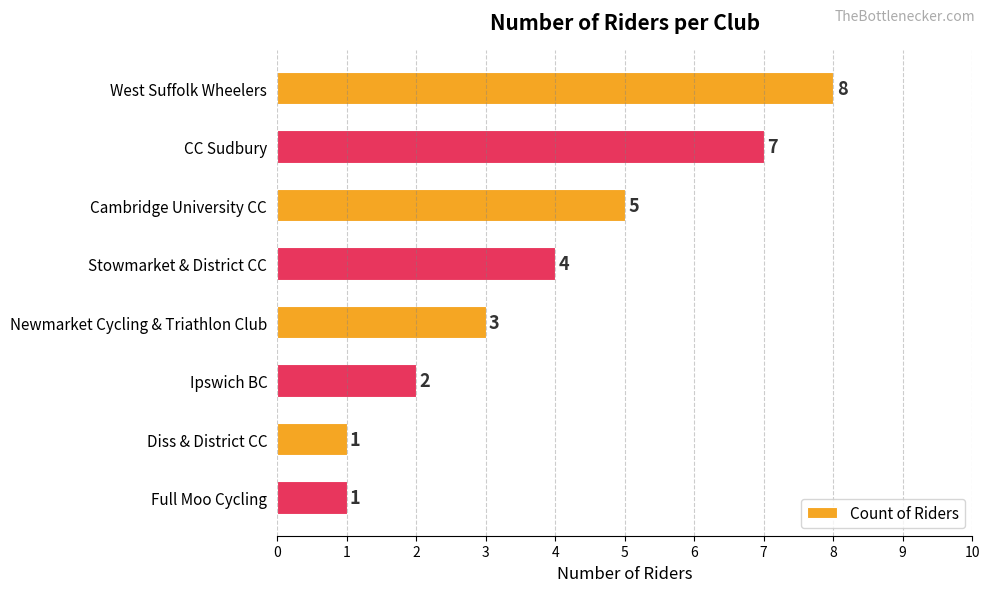

The chart shows a value of 1 at Diss & District CC. True or false?

True